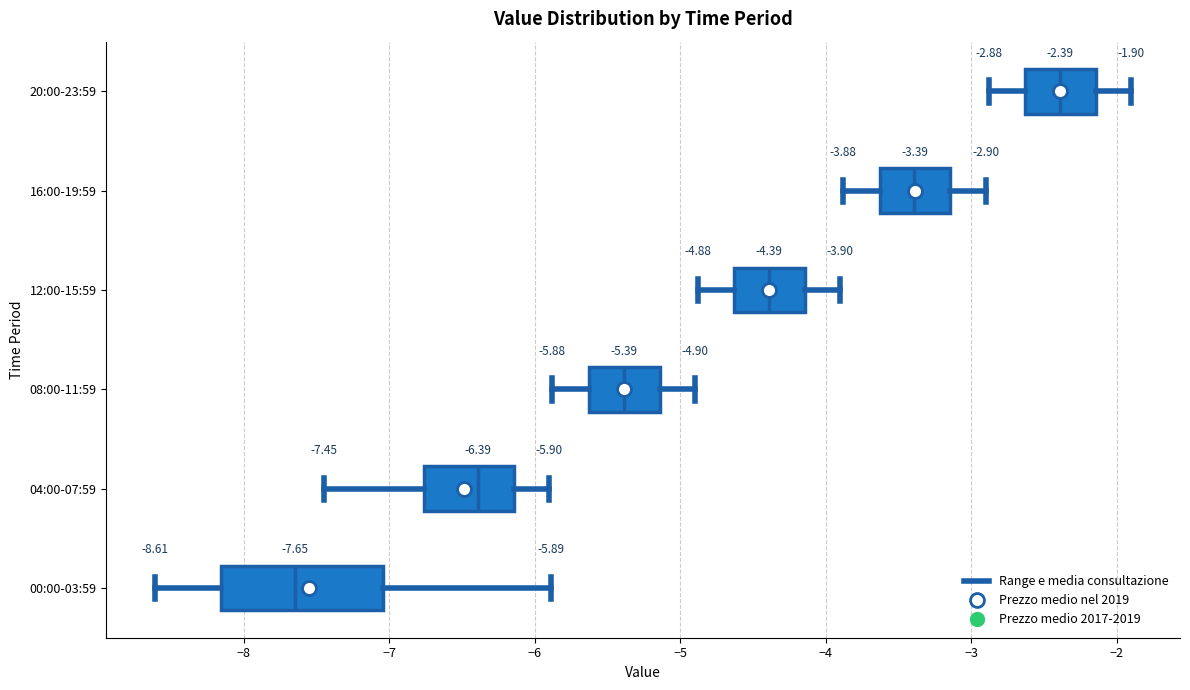

Which box is the widest, from its left edge to its right edge?

00:00-03:59